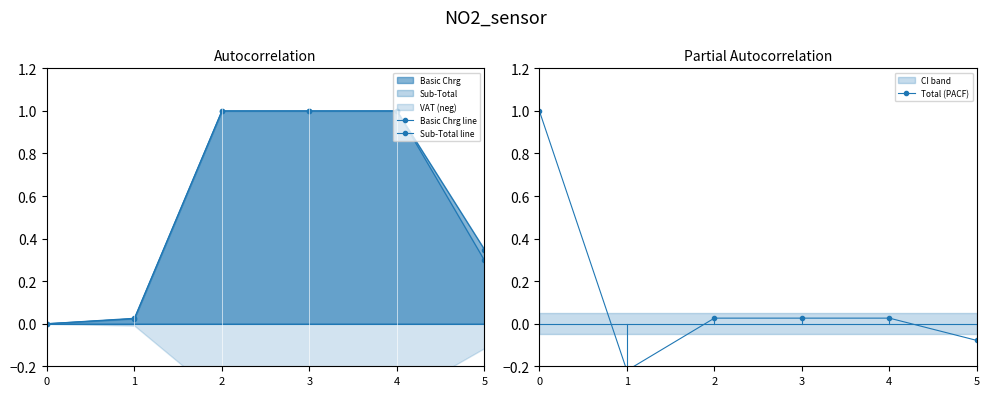

Read the Total (PACF) value at 1.

-0.2